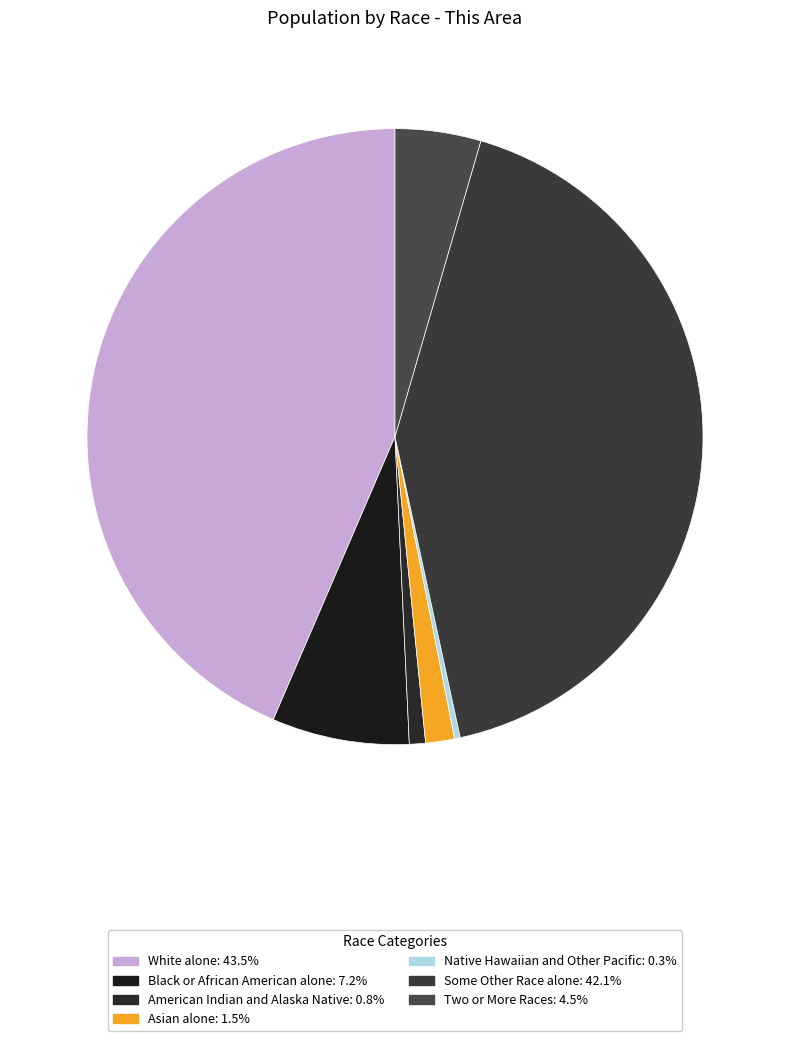

Which slice is the largest?

White alone